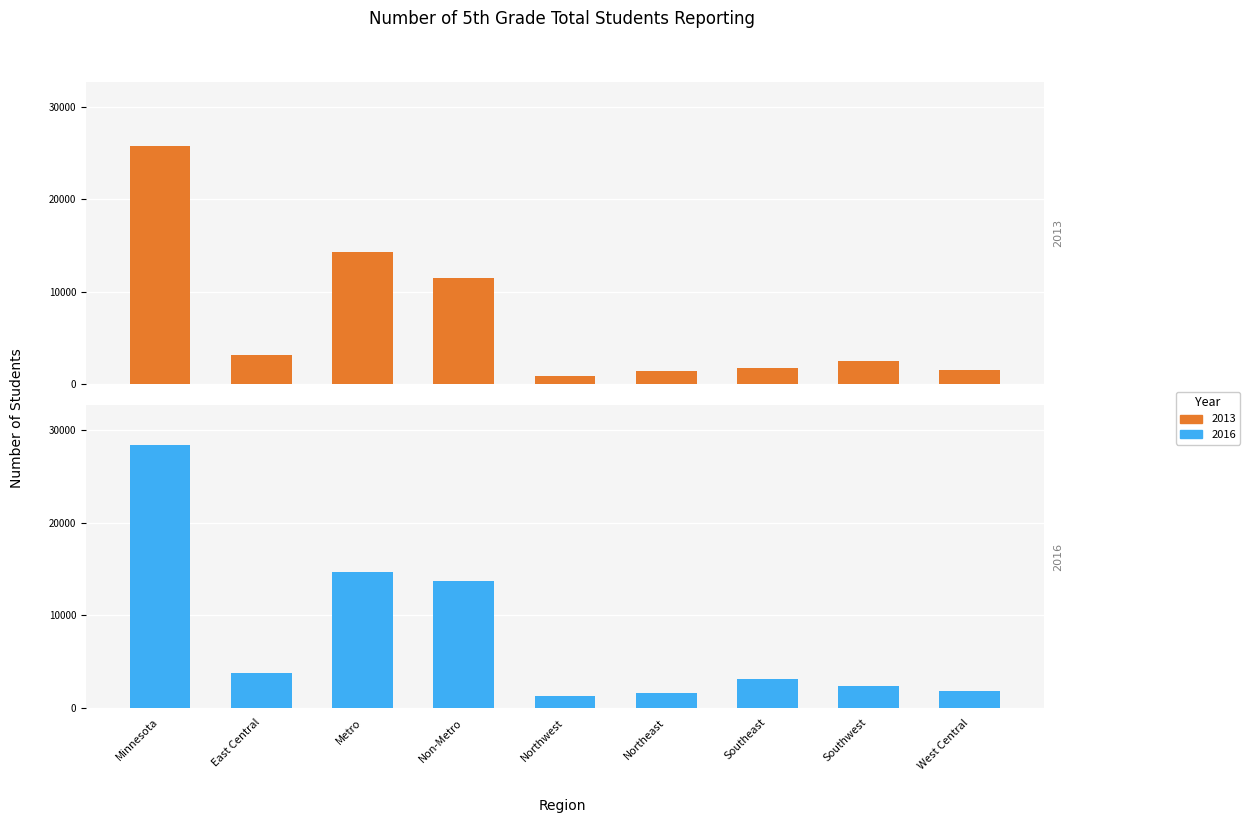

Reading left to right, transcribe all the data shown in this chart.

2013: Minnesota=25761	East Central=3207	Metro=14305	Non-Metro=11456	Northwest=931	Northeast=1396	Southeast=1817	Southwest=2509	West Central=1596
2016: Minnesota=28444	East Central=3735	Metro=14709	Non-Metro=13735	Northwest=1222	Northeast=1626	Southeast=3049	Southwest=2356	West Central=1747